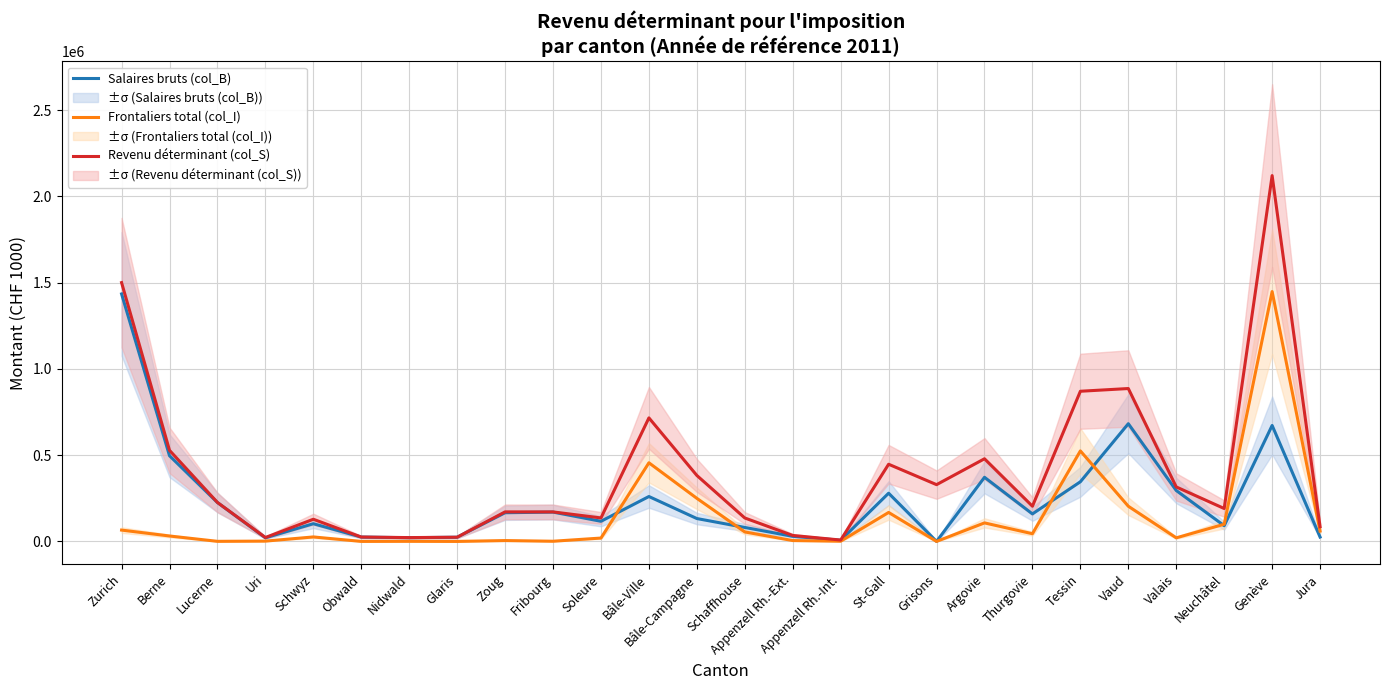

What is the value of the Frontaliers total (col_I) point at the 23rd from the left?

20721.6